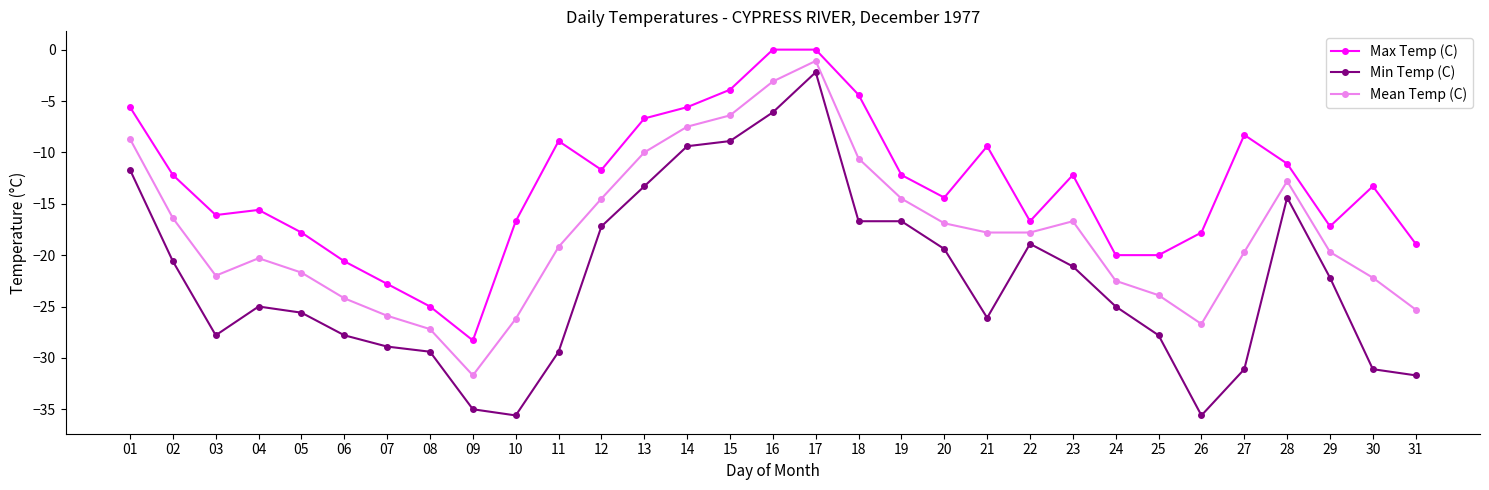

Does the chart have visible grid lines?

No